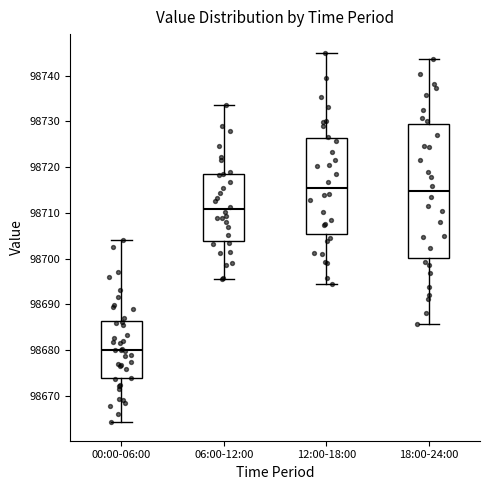

Reading left to right, read every box against the y-axis: the position of its median line, the range the box covers, and the ends of its whiskers. The values are not printed on the chart, so give them approximately, as read against the axis.

00:00-06:00: median 98680, box 98674 to 98686, whiskers 98664 to 98704
06:00-12:00: median 98711, box 98704 to 98719, whiskers 98695 to 98733
12:00-18:00: median 98715, box 98705 to 98726, whiskers 98694 to 98745
18:00-24:00: median 98715, box 98700 to 98729, whiskers 98686 to 98744